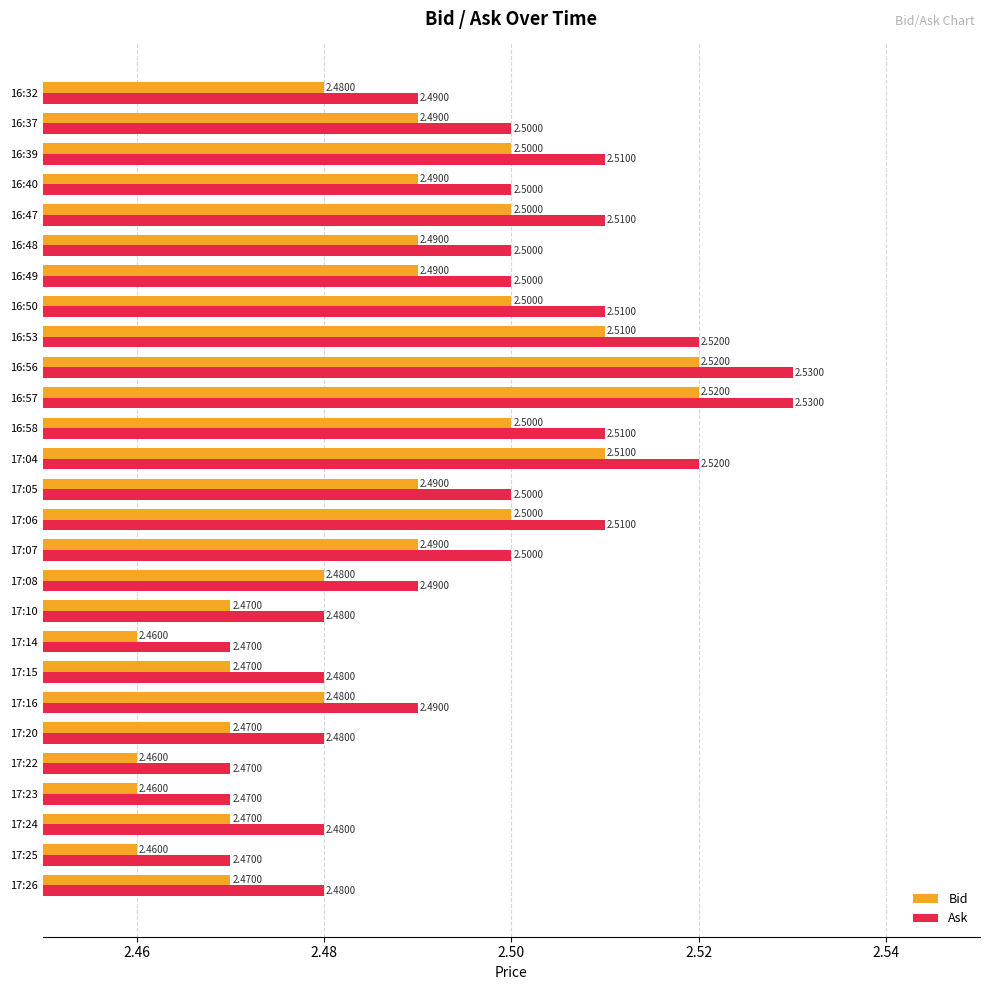

What is the sum of all Bid values?

67.1